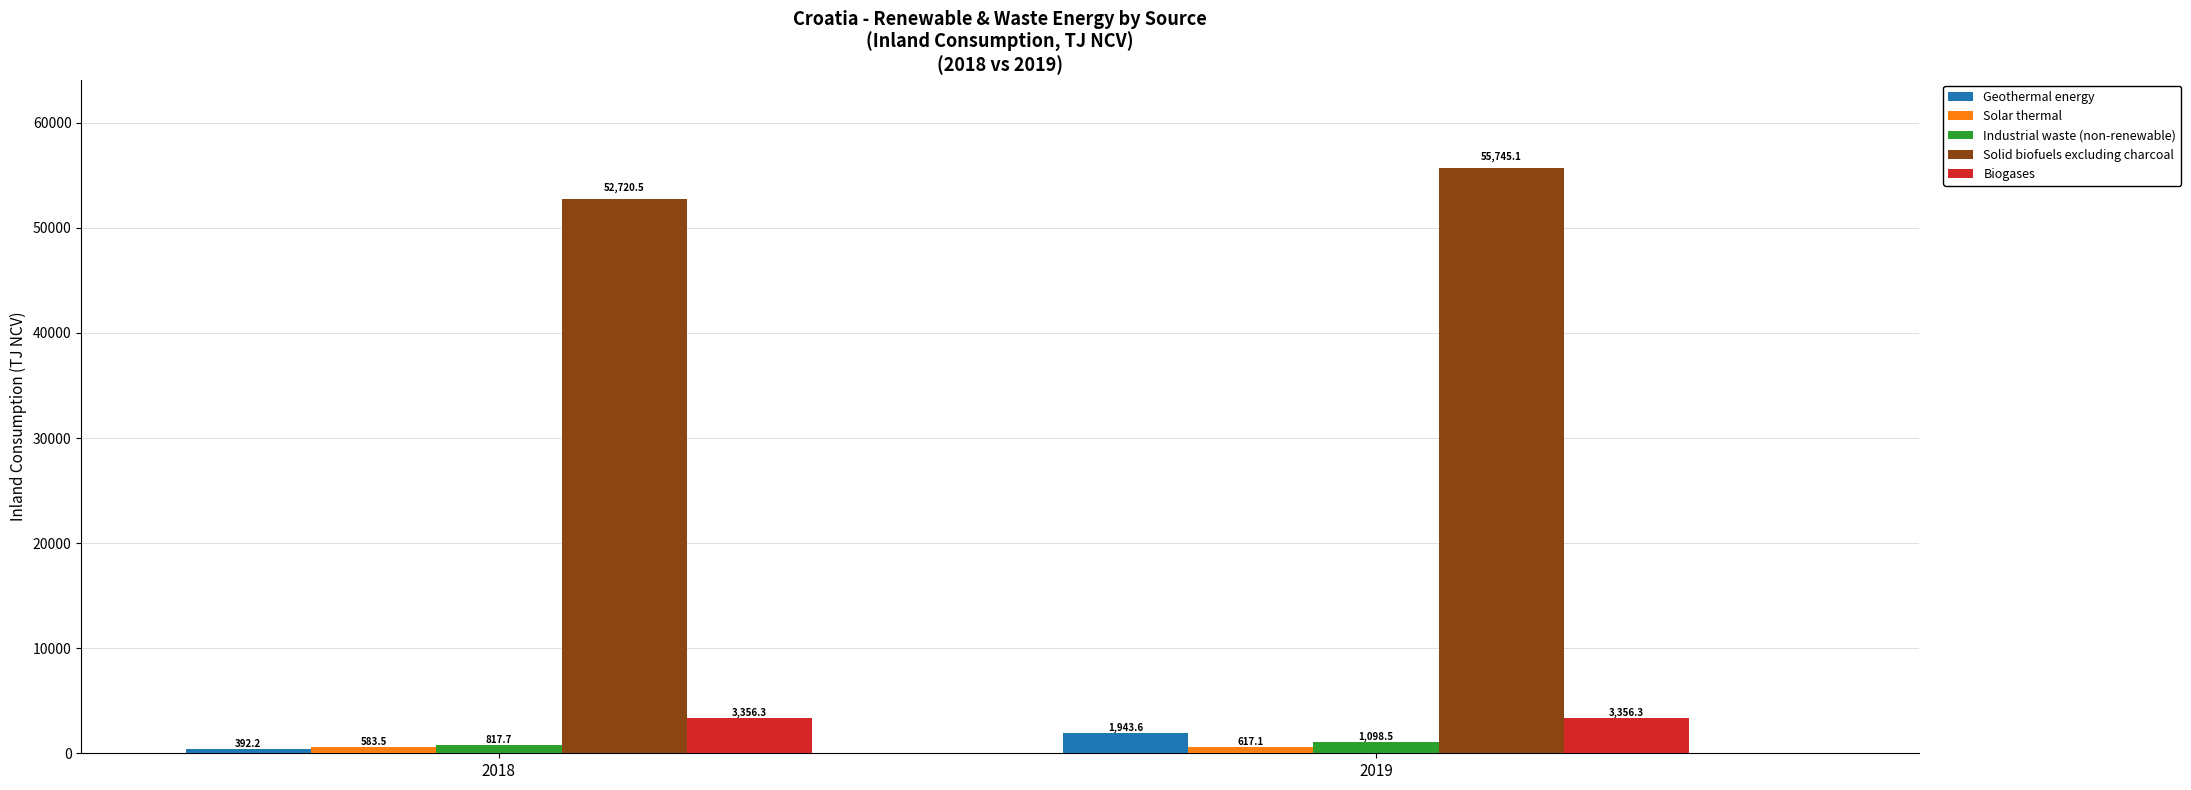

Is the value of Biogases at 2018 greater than the value of Geothermal energy at 2019?

Yes